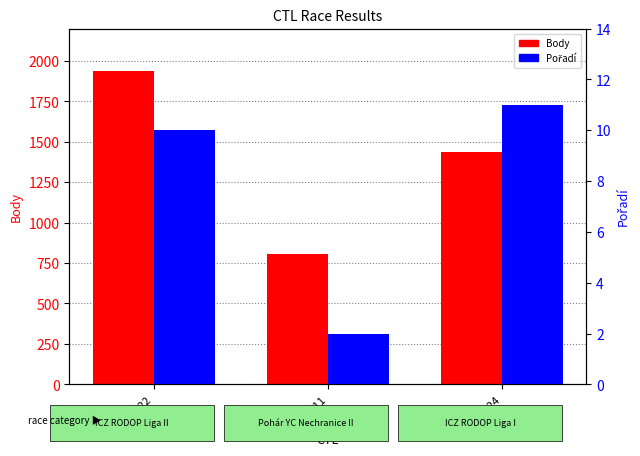

At how many categories does at least one series exceed 965?

2